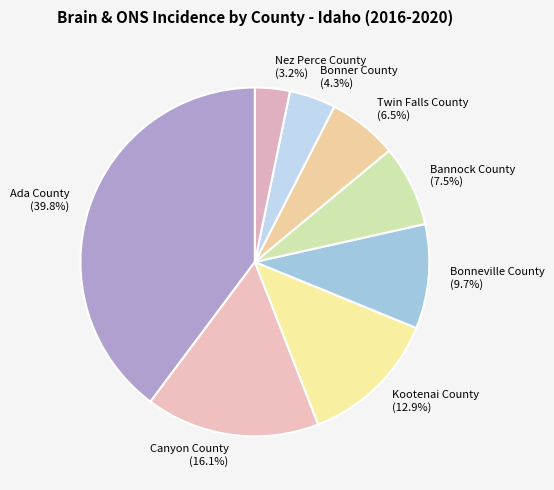

Does Bonner County (4.3%) represent more than half of the total?

No